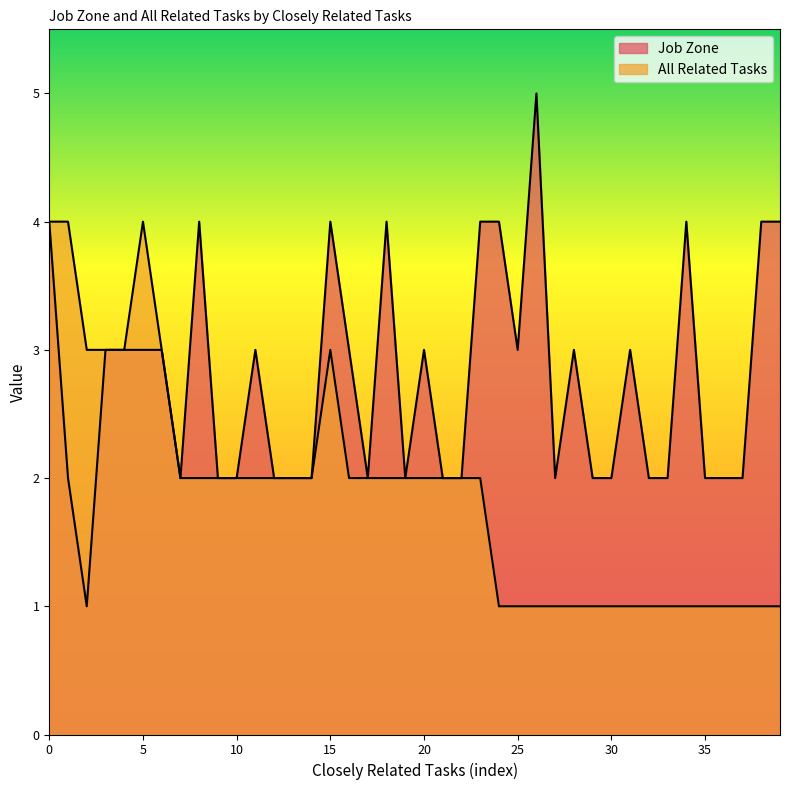

What is the sum of all Job Zone values?

110